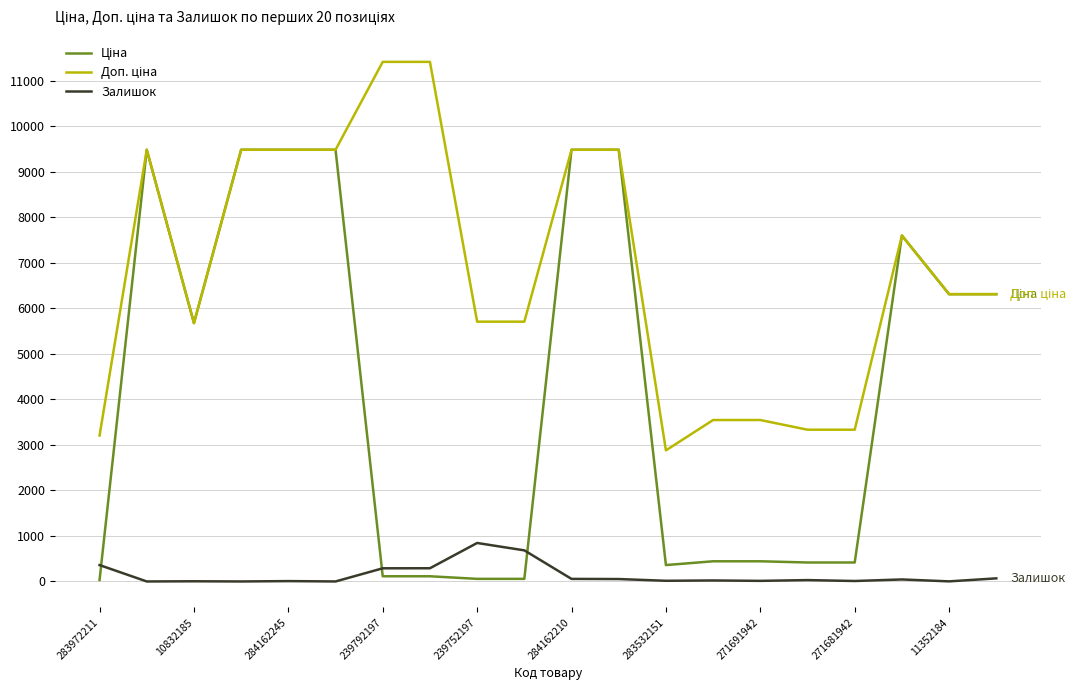

What is the label of the 18th point from the left?

17